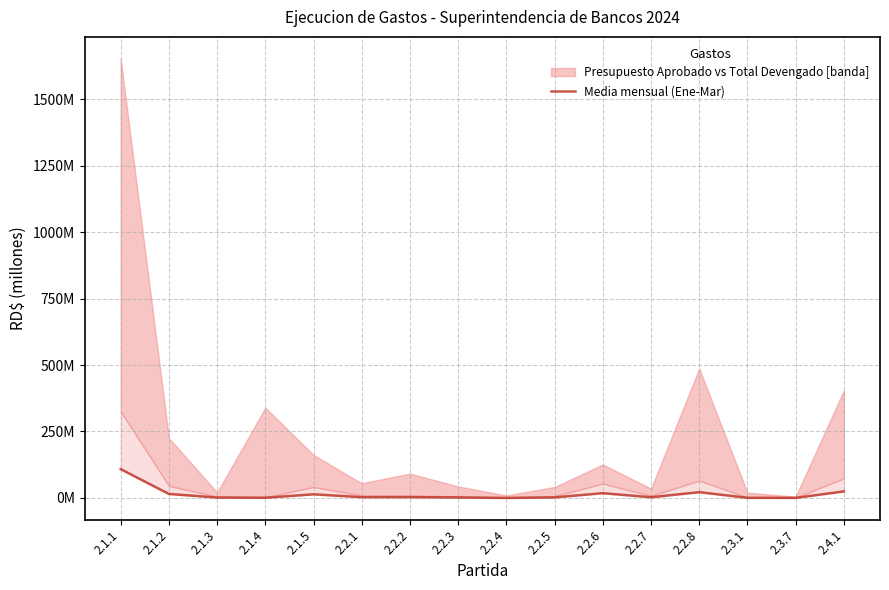

Which label corresponds to the largest value in the chart?

2.1.1